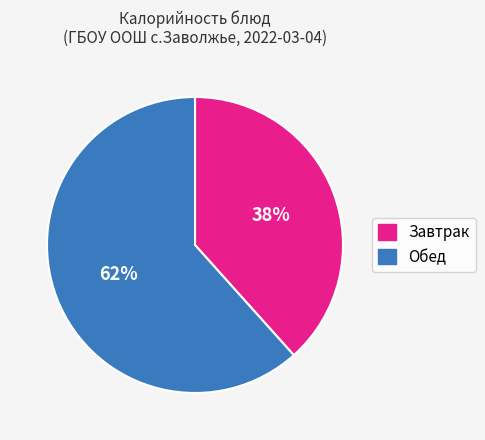

What is the ratio of the value at Завтрак to the value at Обед?

0.6